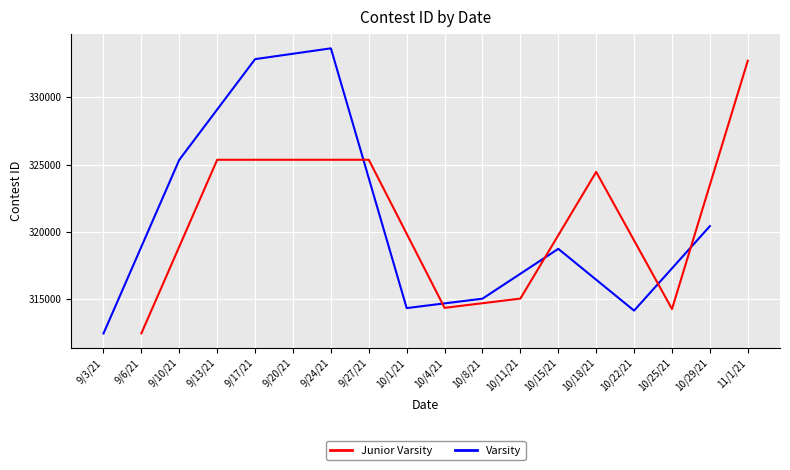

What is the average value of the Varsity series?

320780